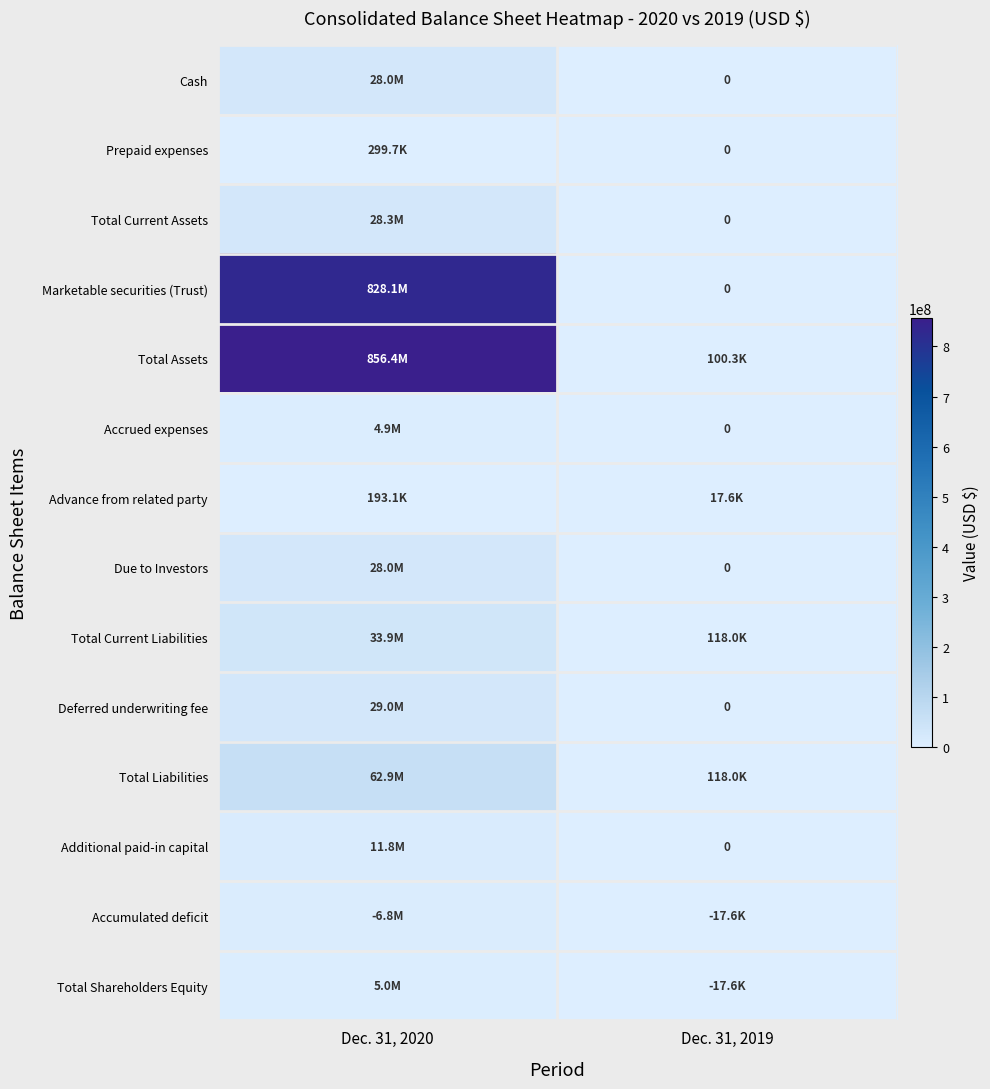

What is the difference between the maximum and minimum values in the Total Current Liabilities series?

33816001